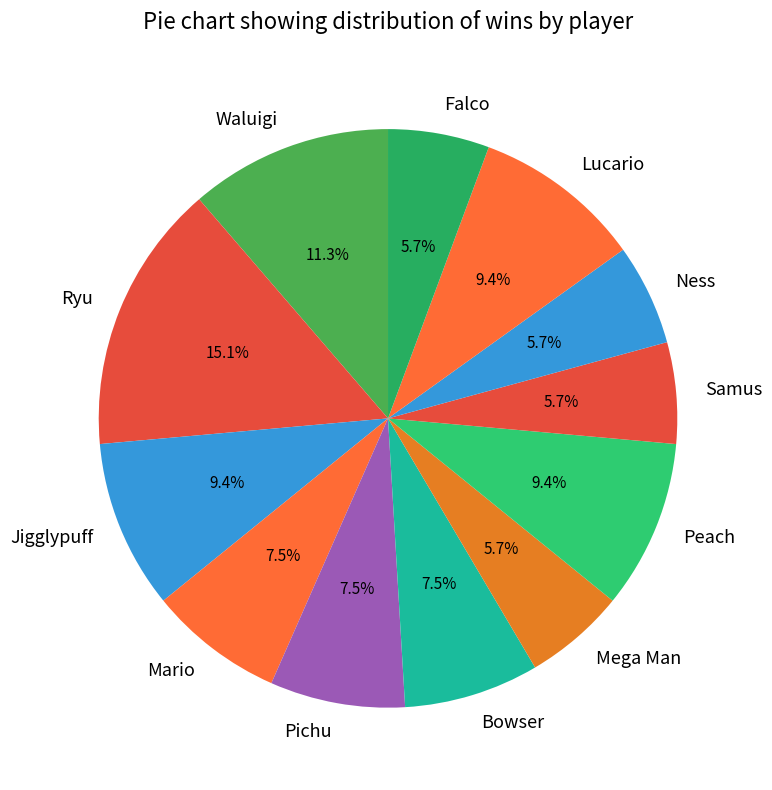

How many slices are in this pie chart?

12